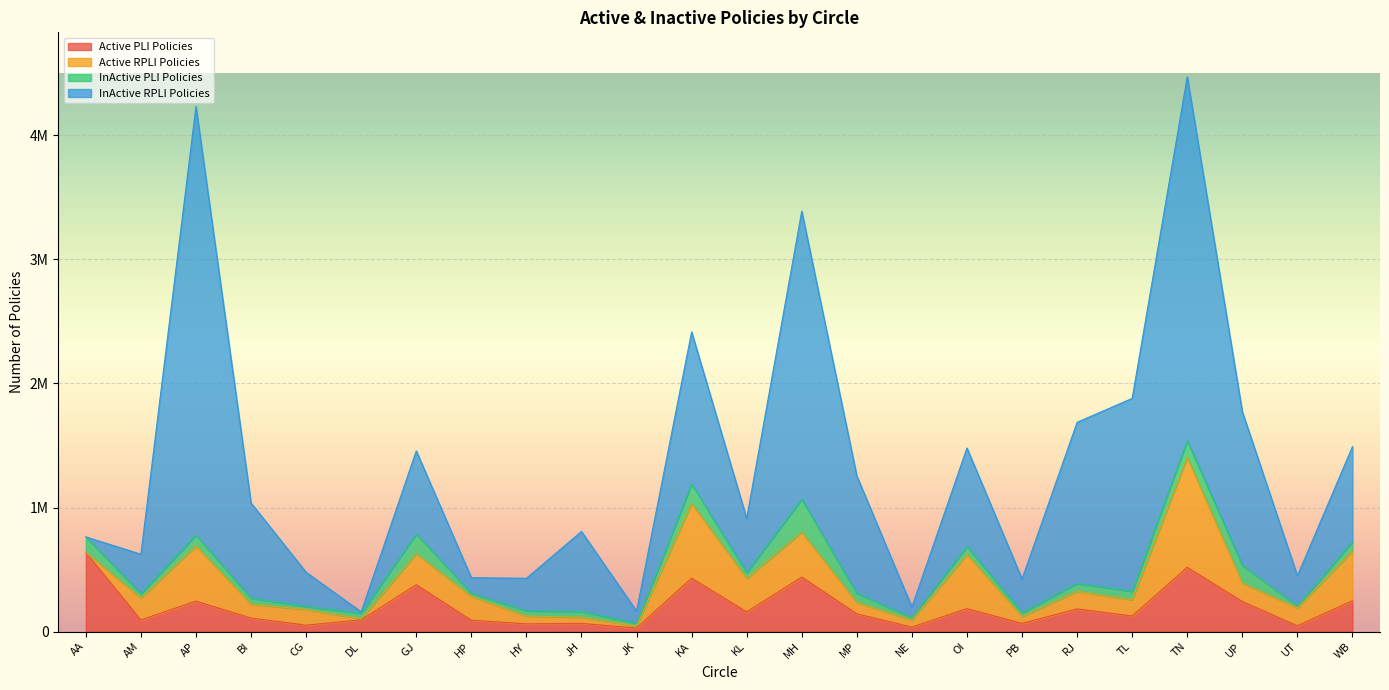

What is the greatest value displayed?

3456432